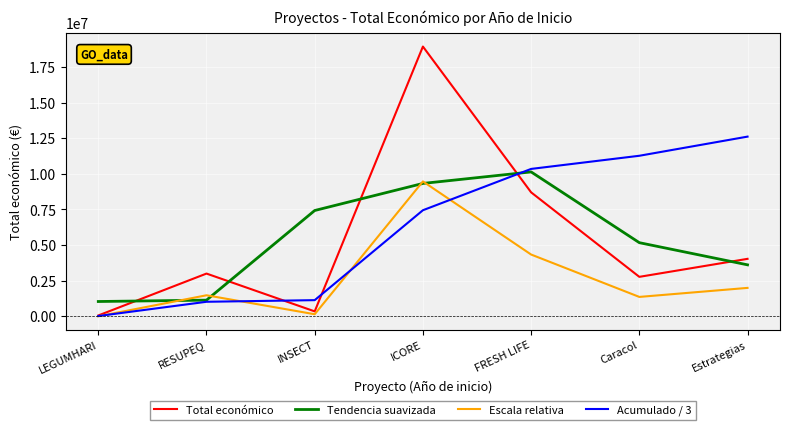

Which category has the highest value in the Tendencia suavizada series?

FRESH LIFE